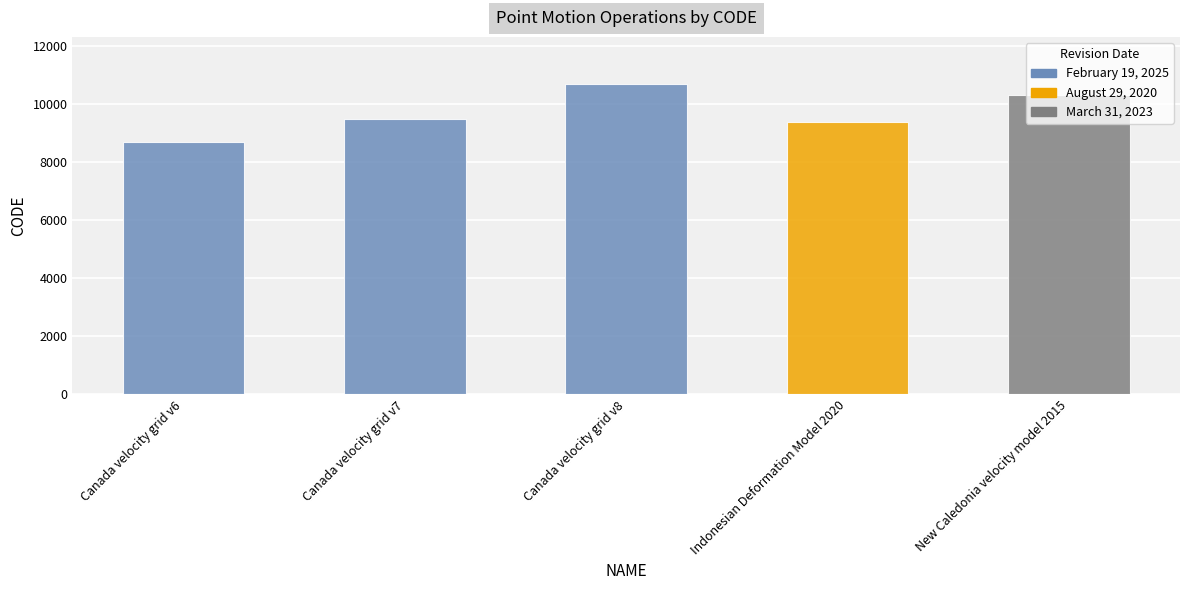

Reading left to right, extract all data points from this chart.

8676	9483	10707	9375	10323